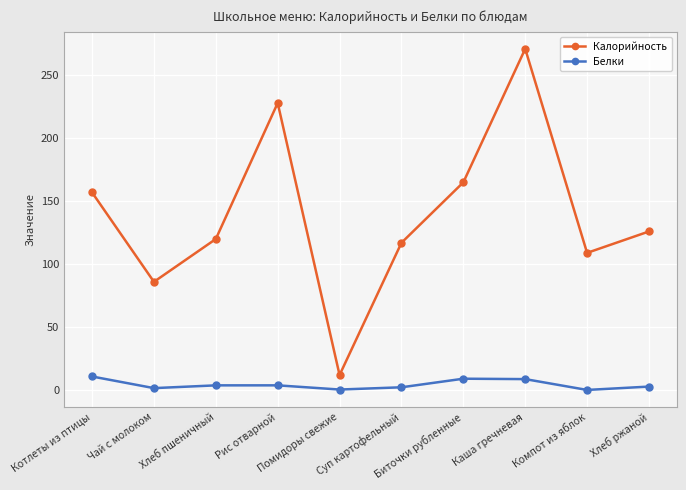

What is the difference between the highest and lowest values at Компот из яблок?

108.8